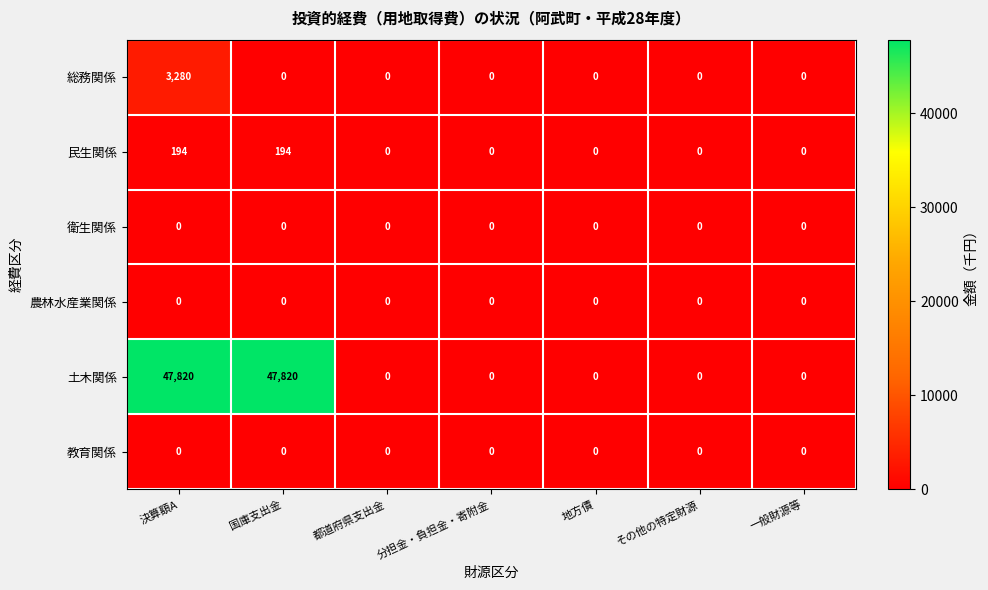

At how many categories does at least one series exceed 41874?

2